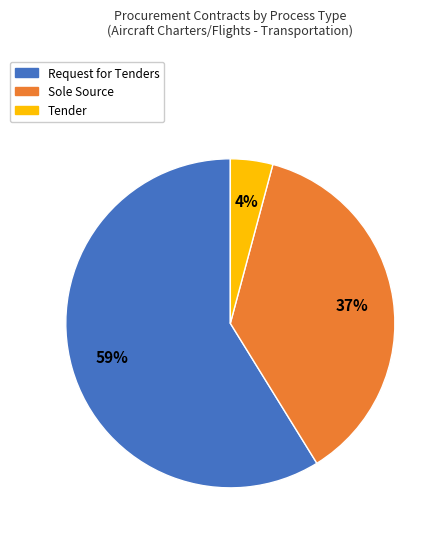

To the nearest percent, what is the average slice percentage?

33%